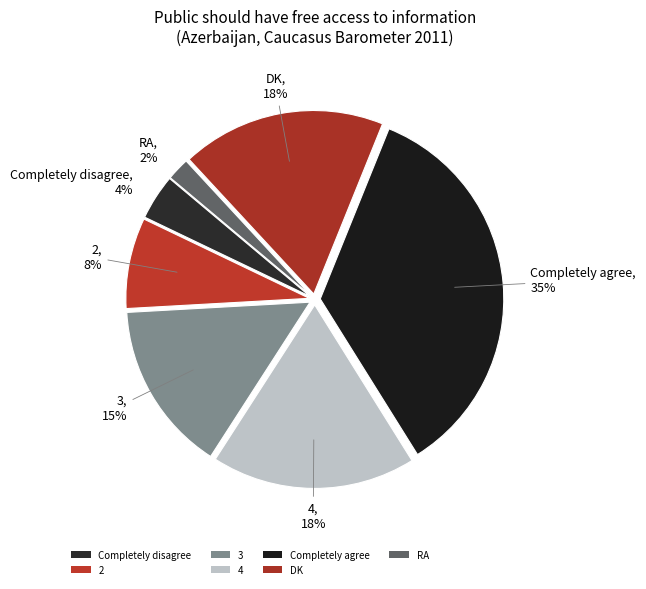

How many slices are in this pie chart?

7